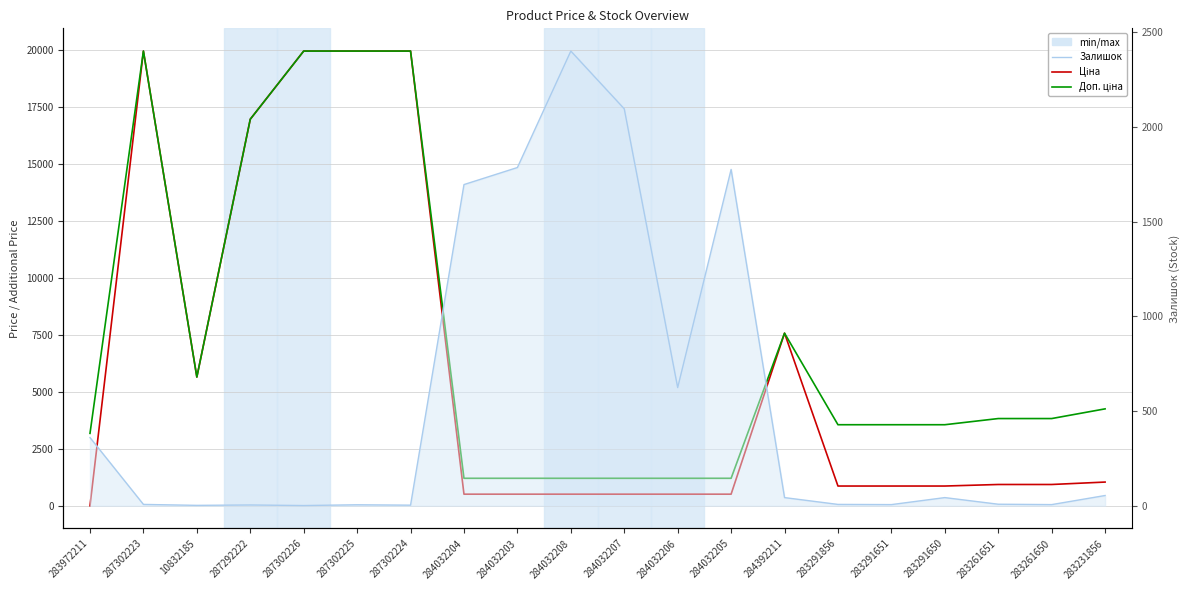

Where does the Доп. ціна series first go above 3854?

287302223